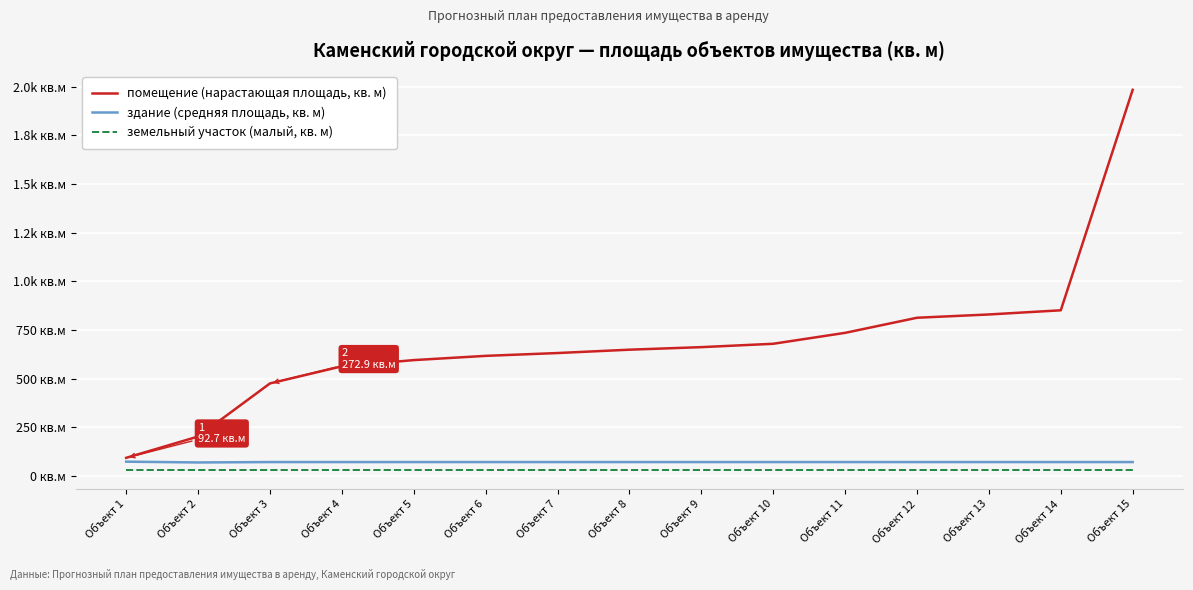

What is the approximate value of здание (средняя площадь, кв. м) at Объект 11?

71.0